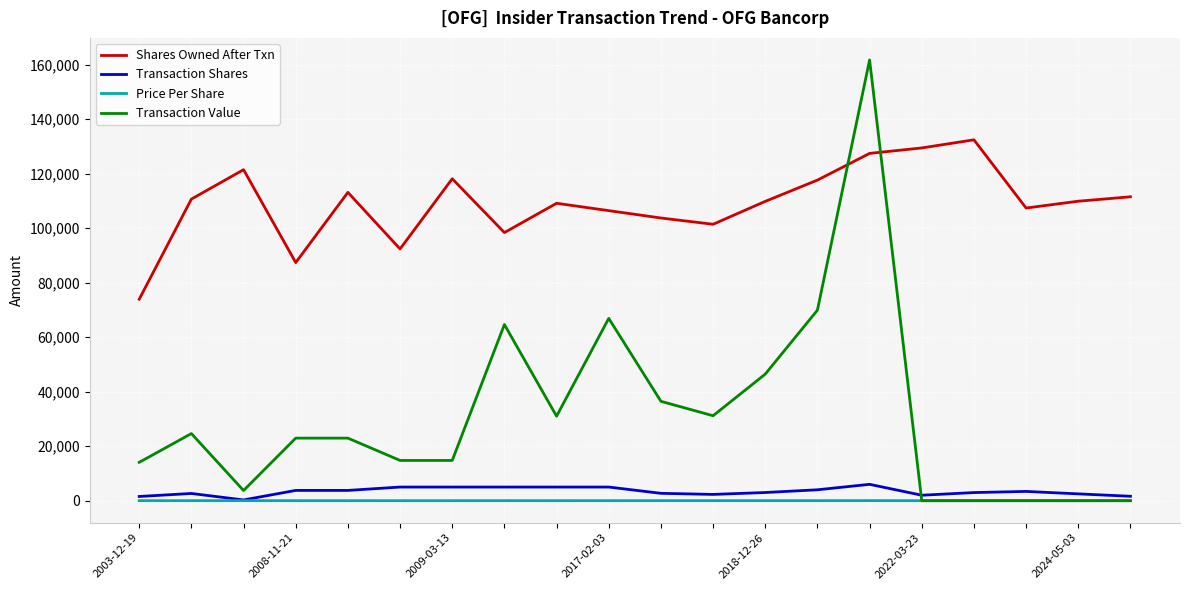

What is the lowest value of the Shares Owned After Txn series?

73904.0